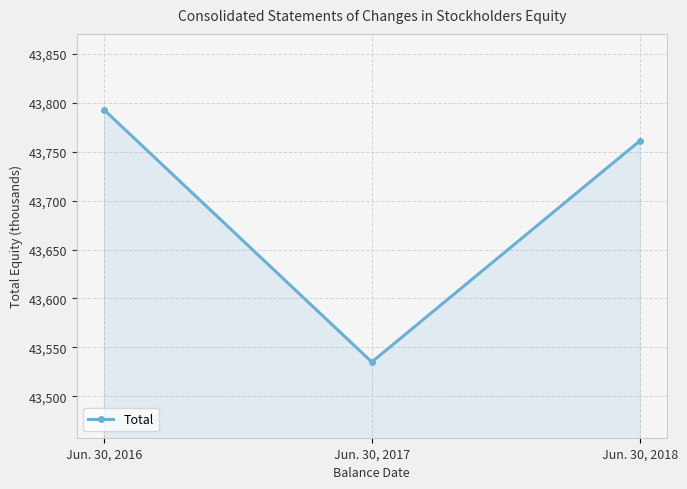

How many values are below 43761?

1